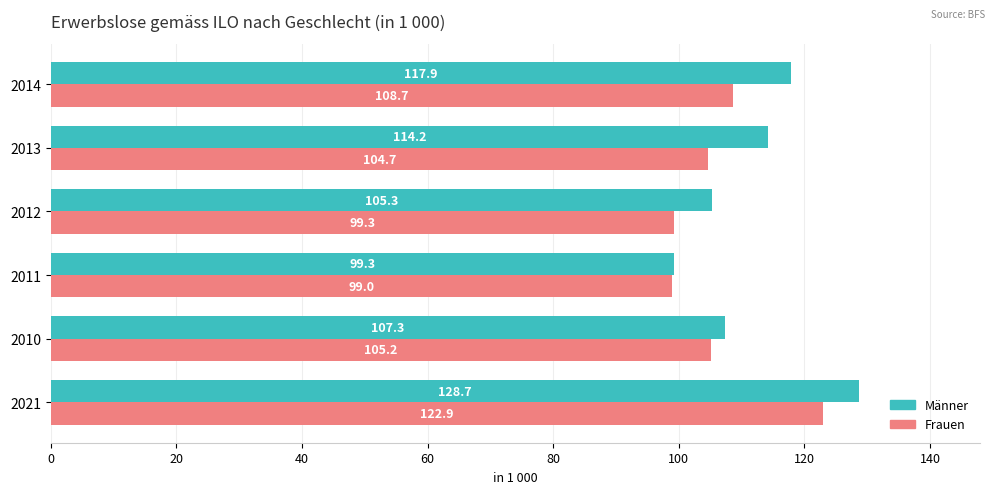

Is it true that Männer equals 114.2 at 2013?

True